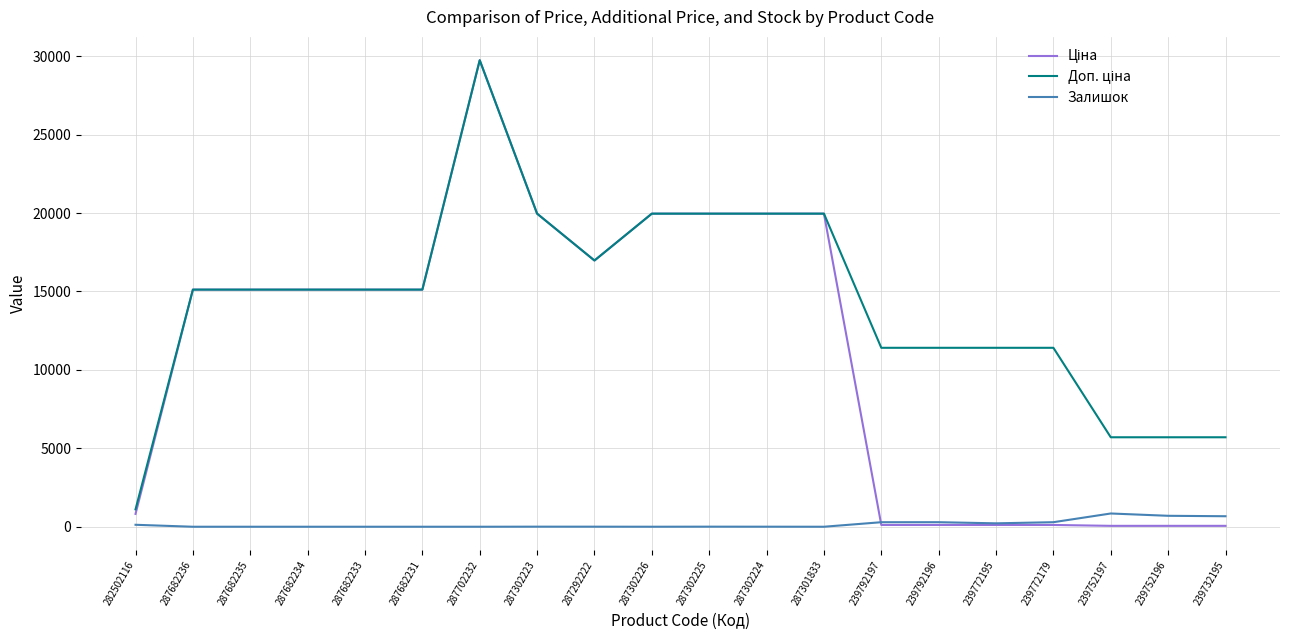

What is the total value across all series at 287682234?

30240.0